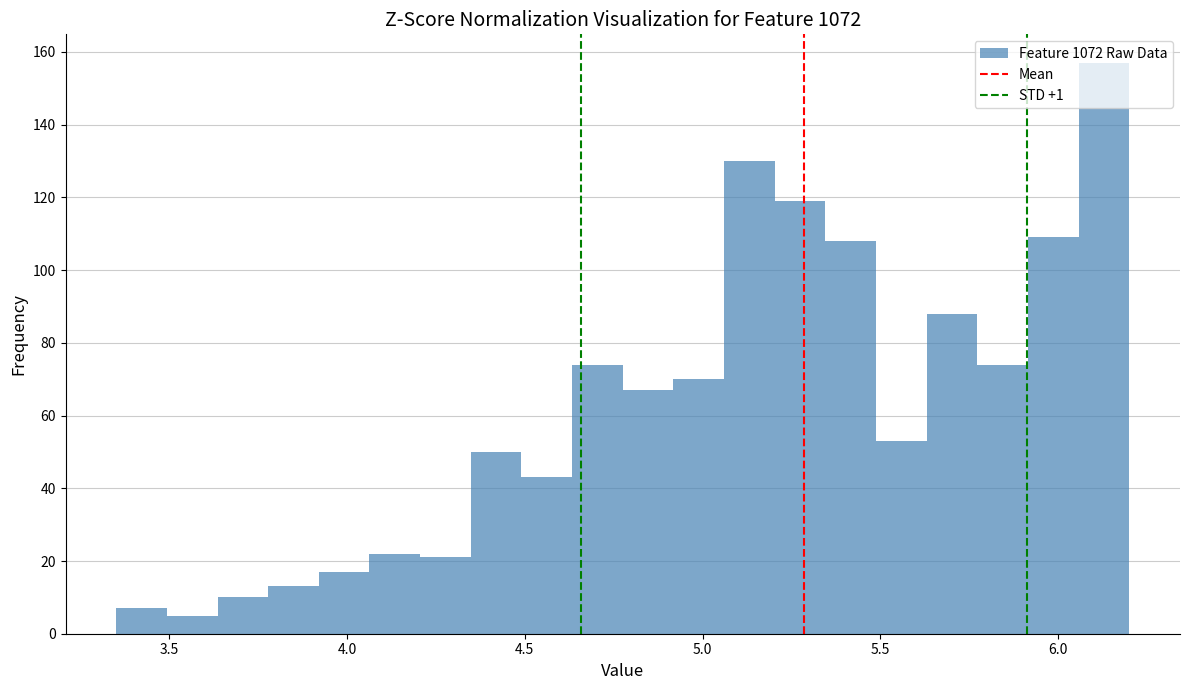

Read against the x-axis, roughly where is the centre of the tallest bar?

6.15